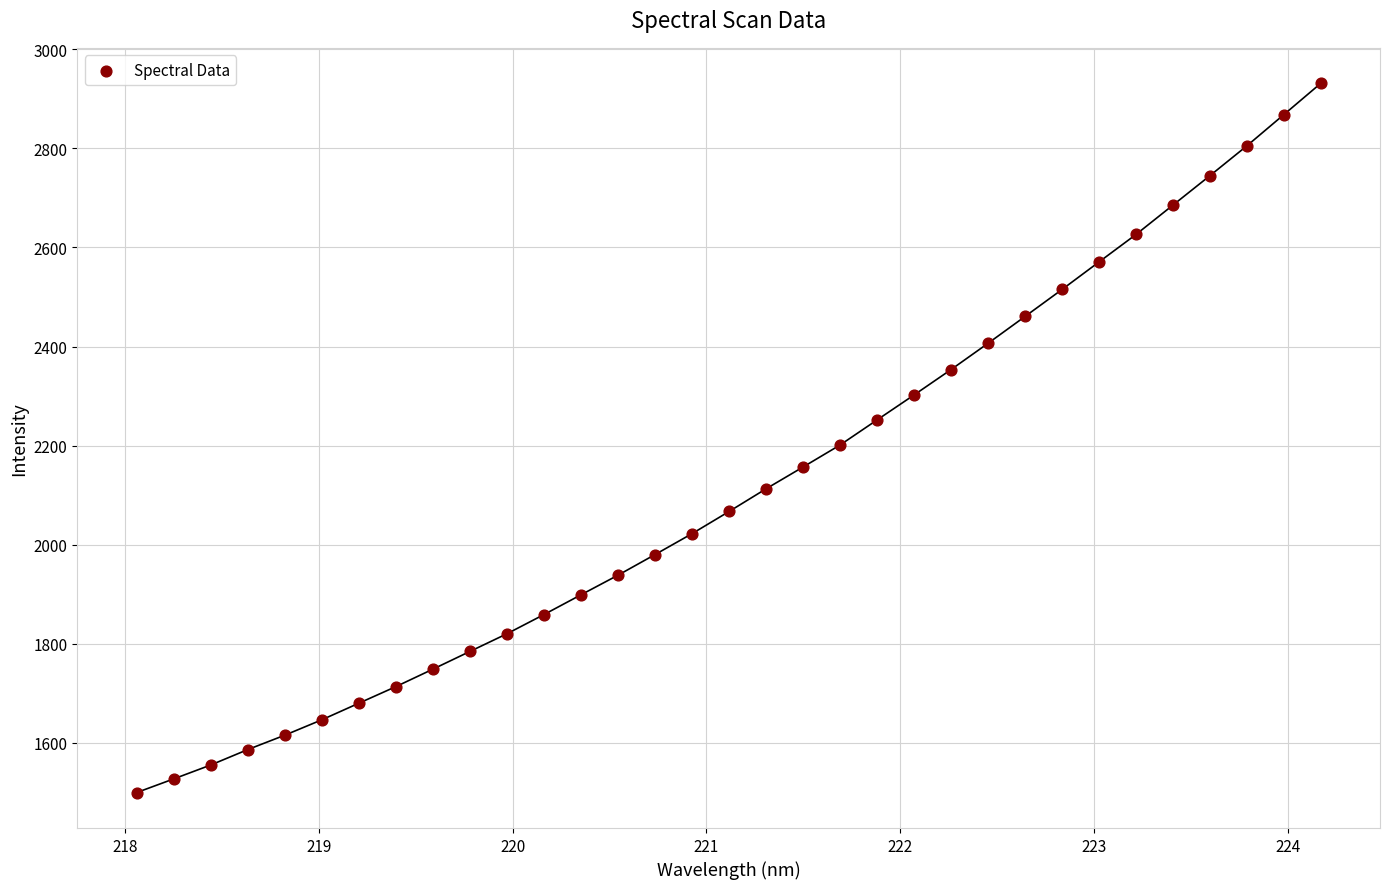

What is the range of X values (max minus min)?

6.1